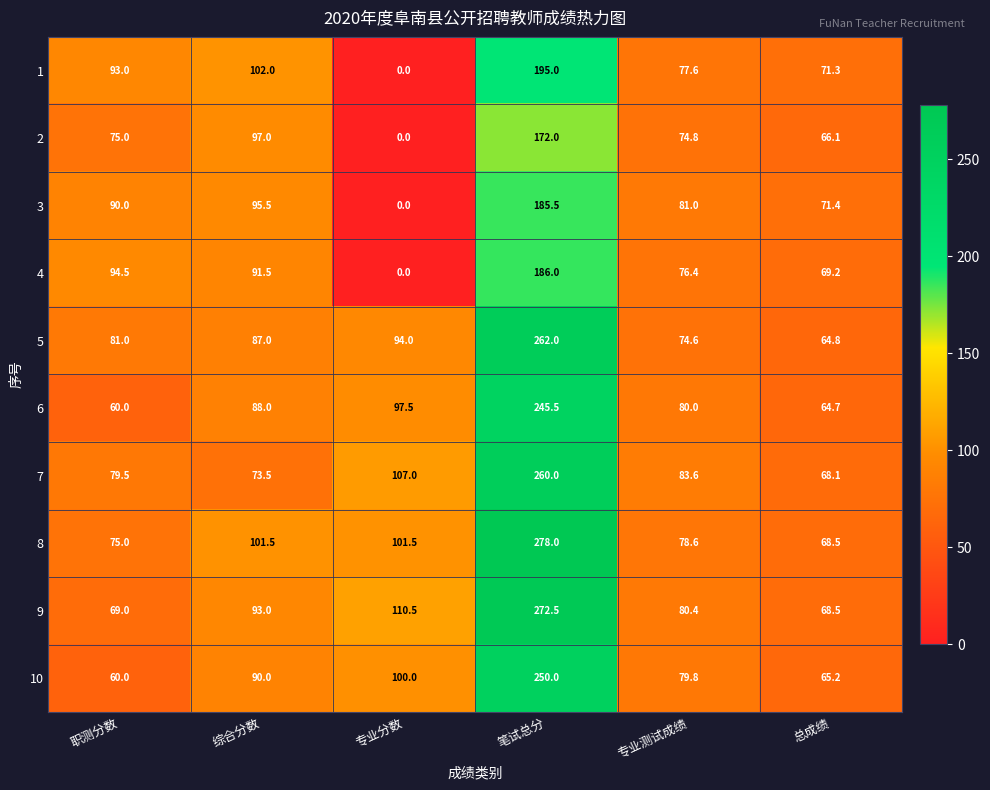

At how many categories does at least one series exceed 83?

5